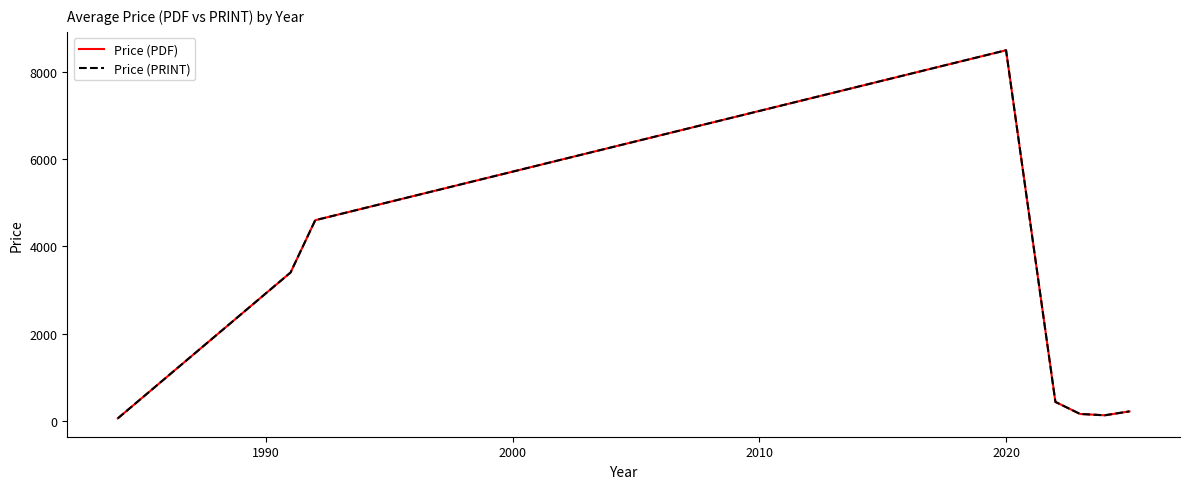

Is this an area chart (filled region under the line)?

No